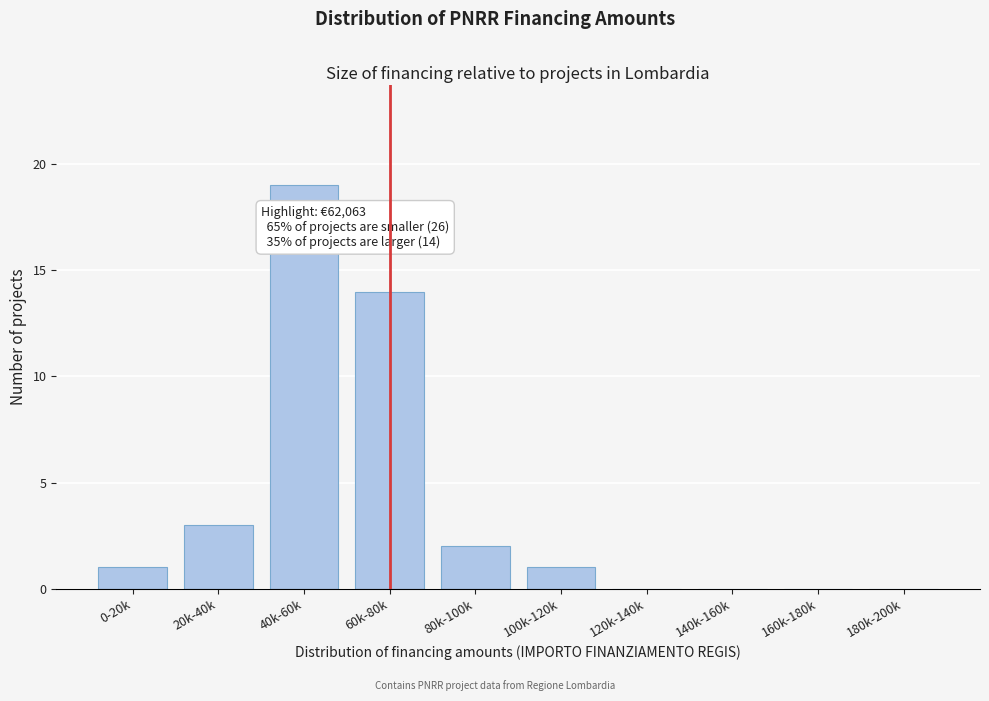

Reading right to left, extract all data points from this chart.

180k-200k=0	160k-180k=0	140k-160k=0	120k-140k=0	100k-120k=1	80k-100k=2	60k-80k=14	40k-60k=19	20k-40k=3	0-20k=1